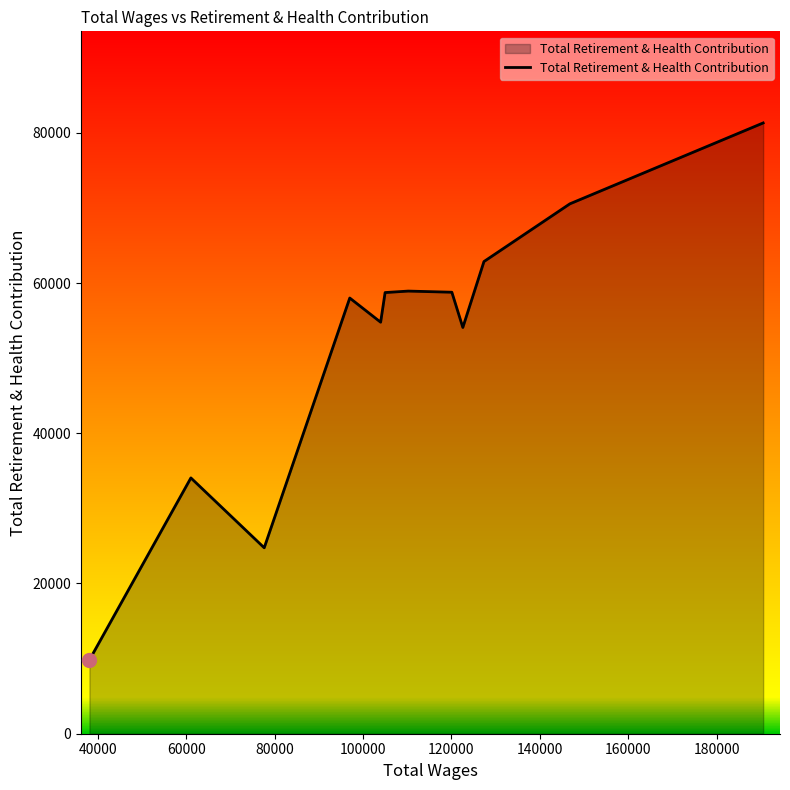

What is the greatest value displayed?

81315